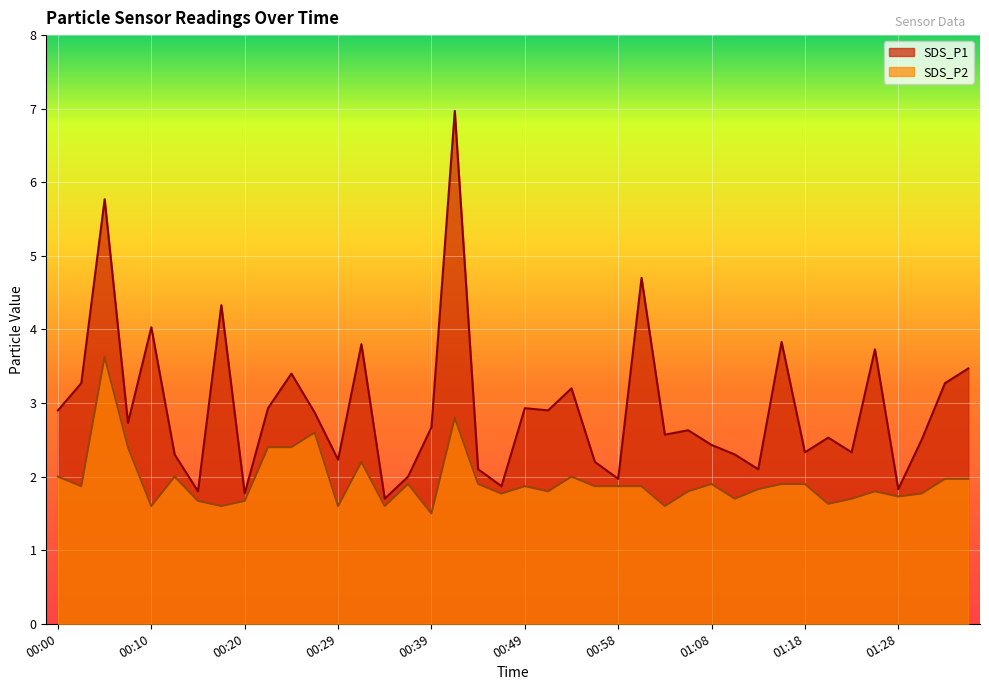

How many distinct data groups are displayed?

2